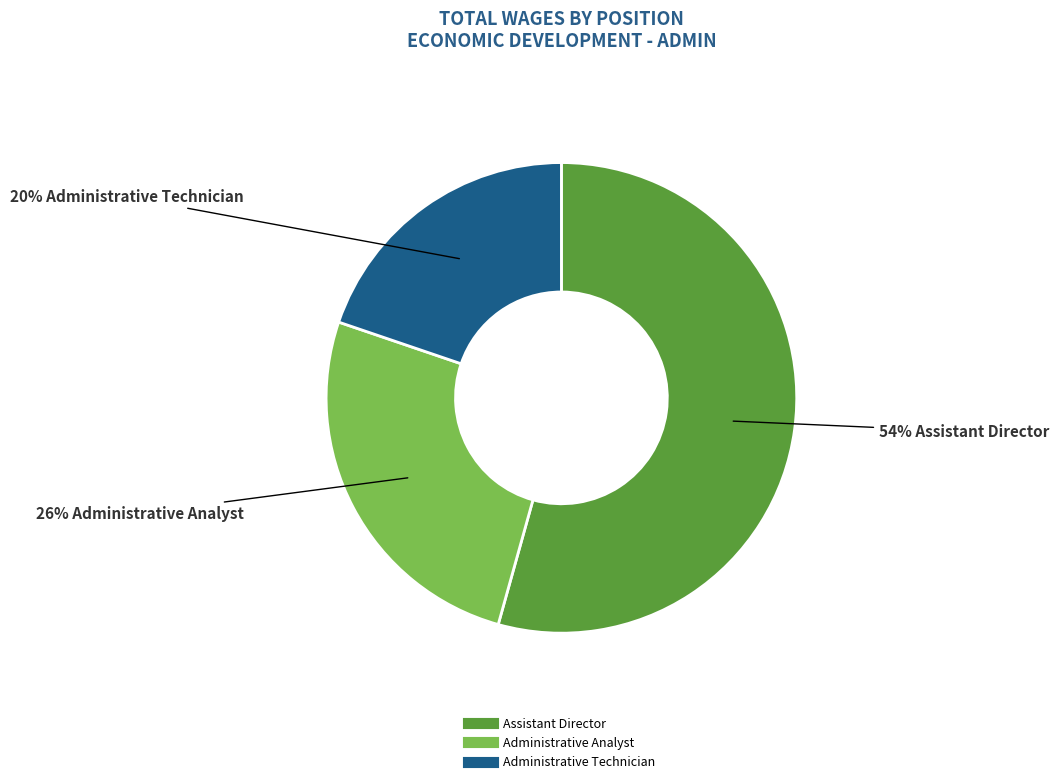

The Assistant Director slice represents 48% of the pie. True or false?

False